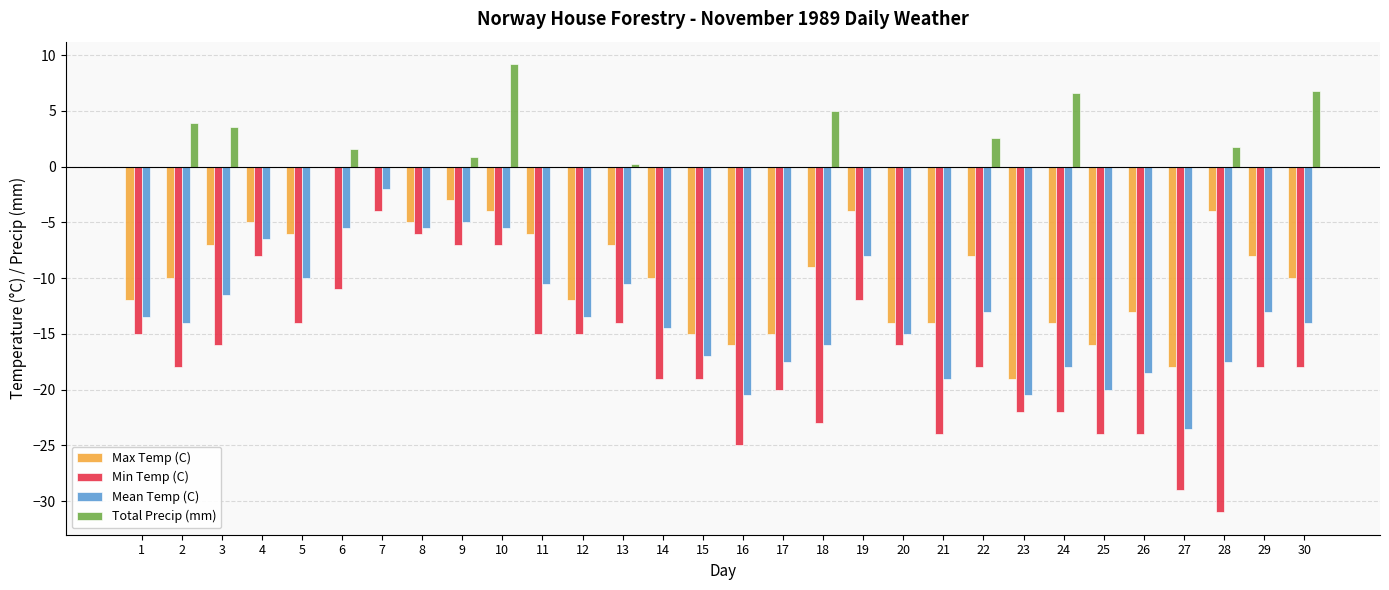

What is the greatest value displayed?

9.2